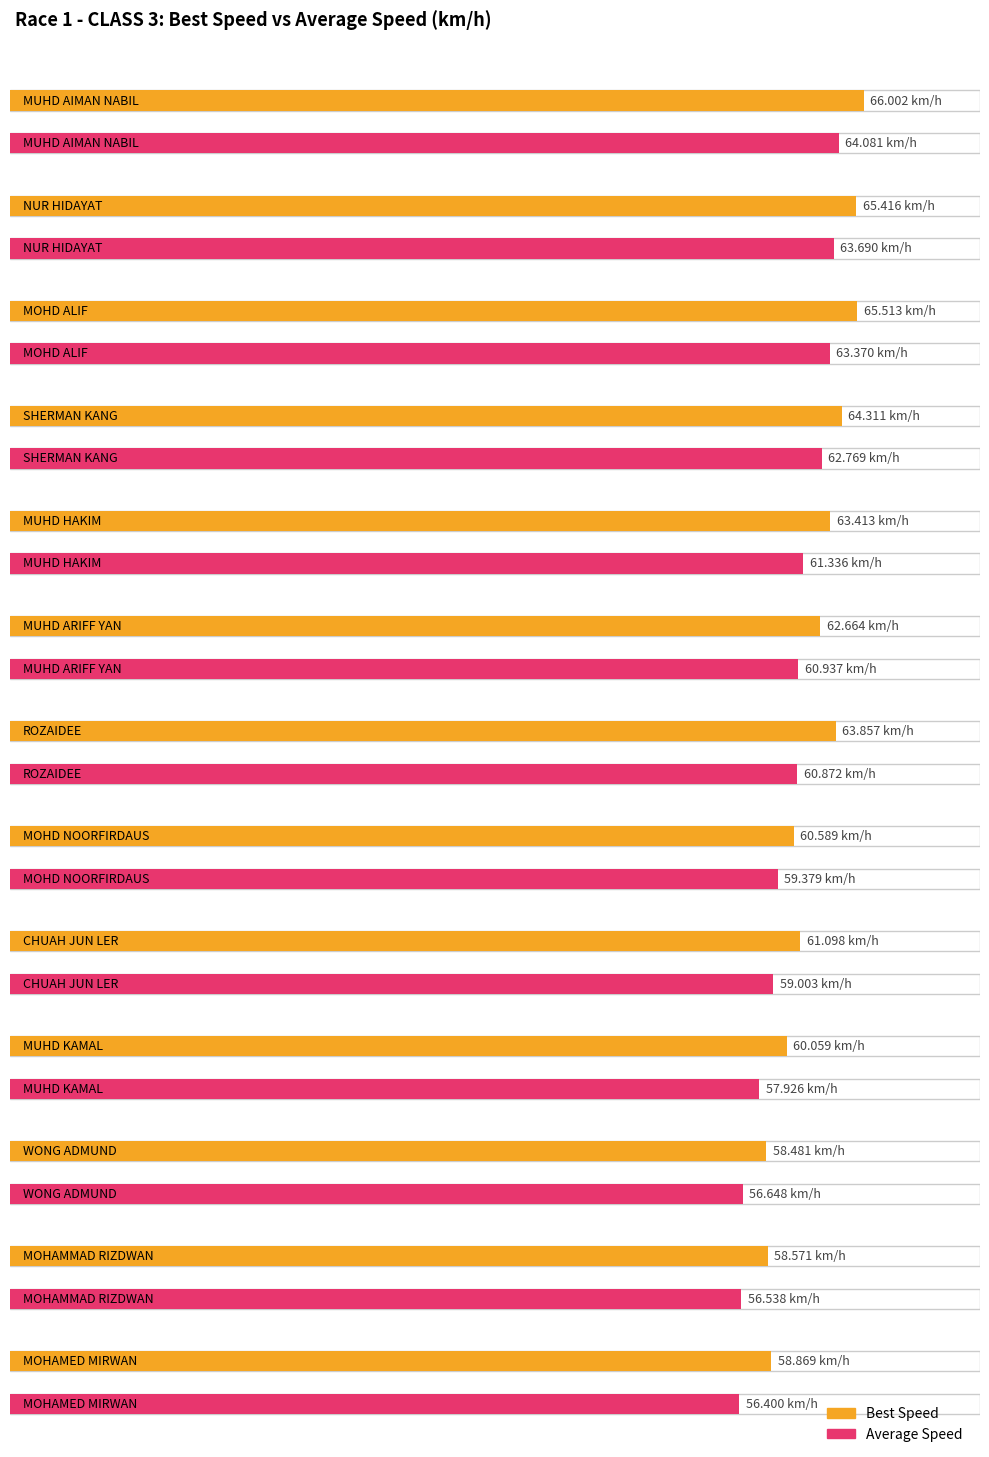

What is the label of the 11th bar from the left?

WONG ADMUND